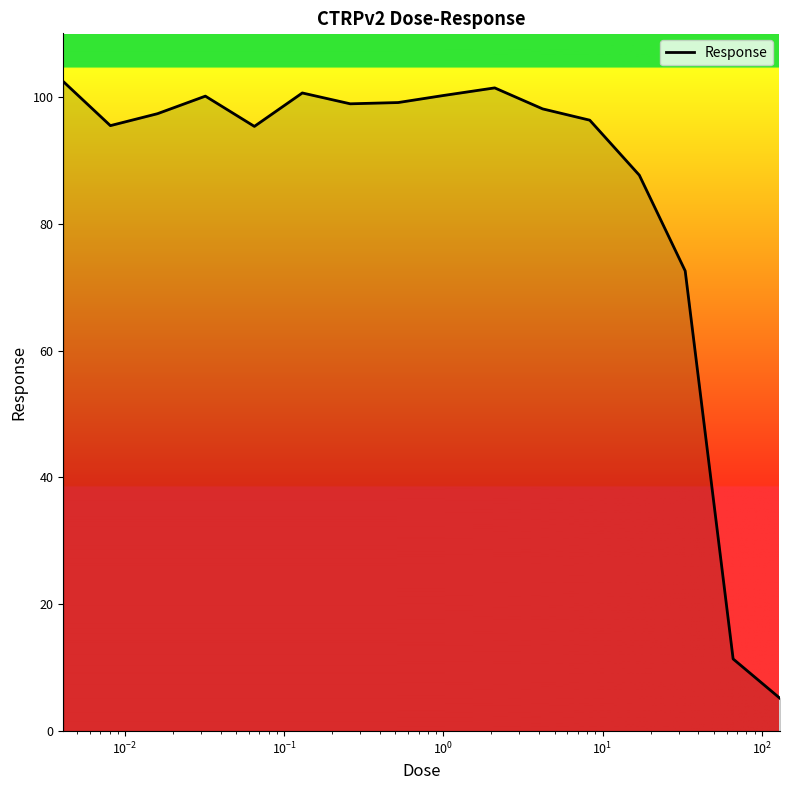

What is the smallest value displayed?

5.2